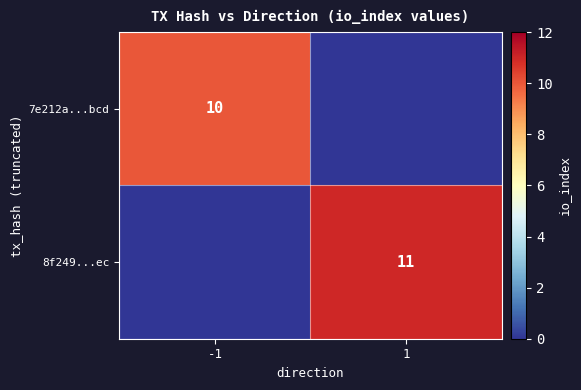

Between 1 and -1, which is larger?

-1